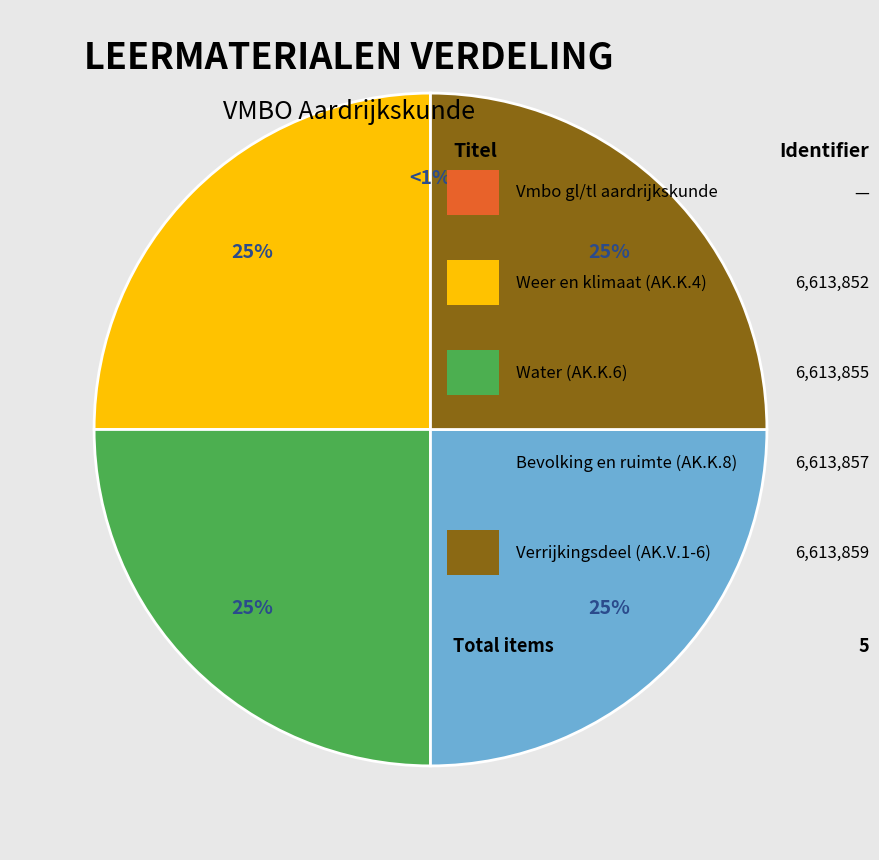

Between Water (AK.K.6) and Vmbo gl/tl aardrijkskunde, which is larger?

Water (AK.K.6)